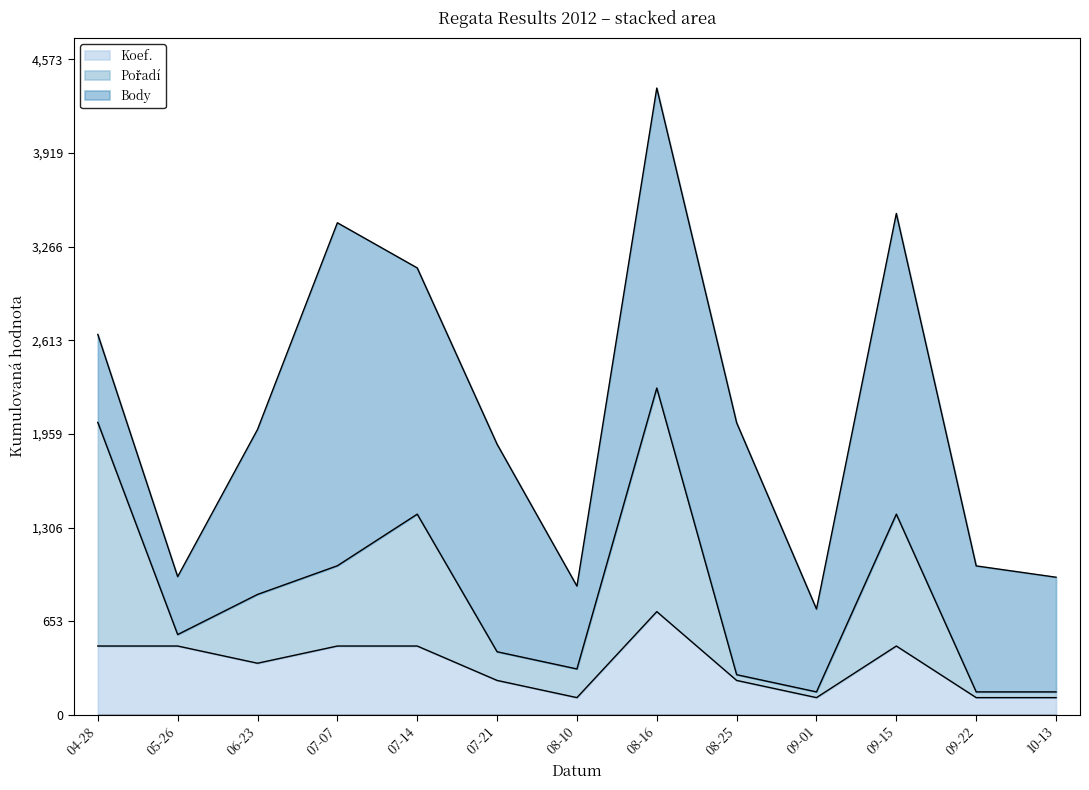

True or false: Koef. and Pořadí cross at least once.

False